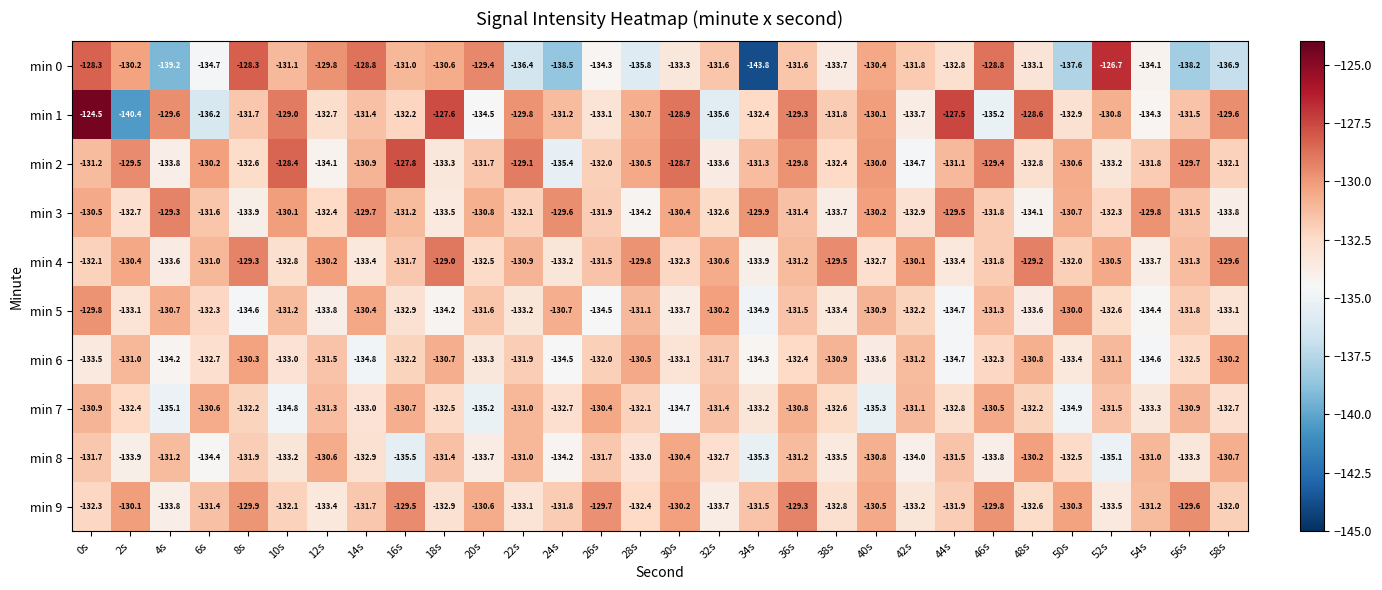

What is the greatest value displayed?

-124.5